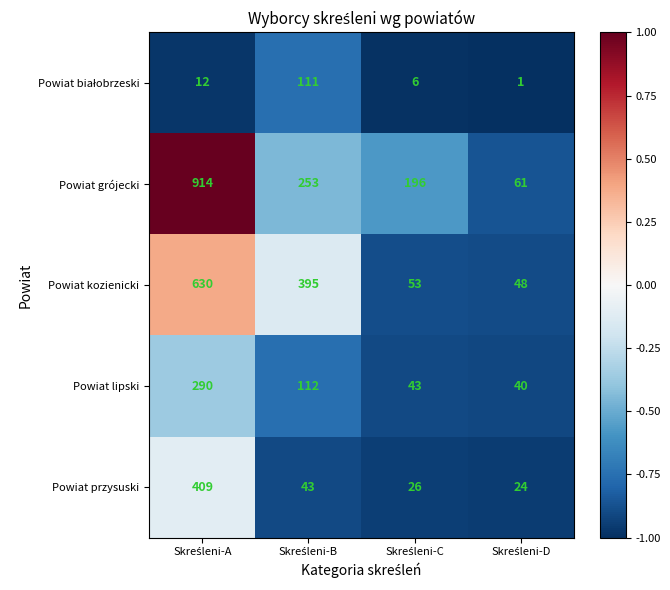

Which series has the largest range (max minus min)?

Powiat grójecki